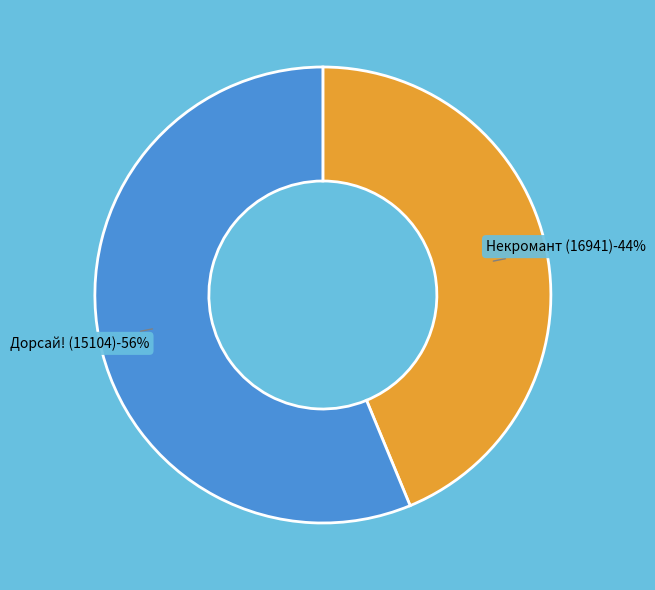

To the nearest percent, what portion does Некромант (16941) represent?

44%